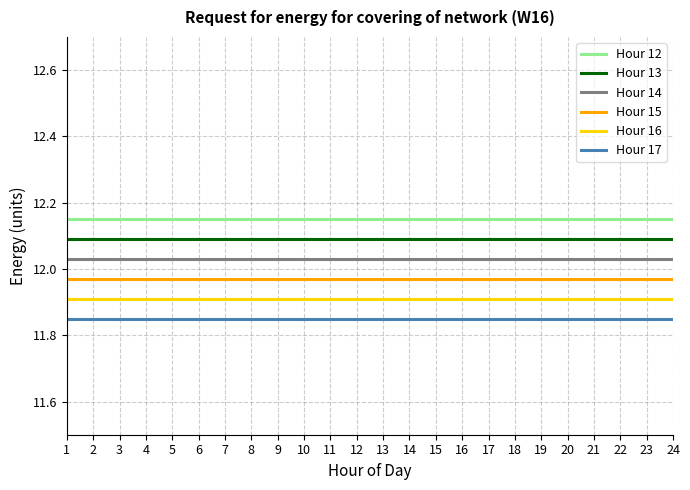

True or false: Hour 16 has a value of 7.7 at 7.

False